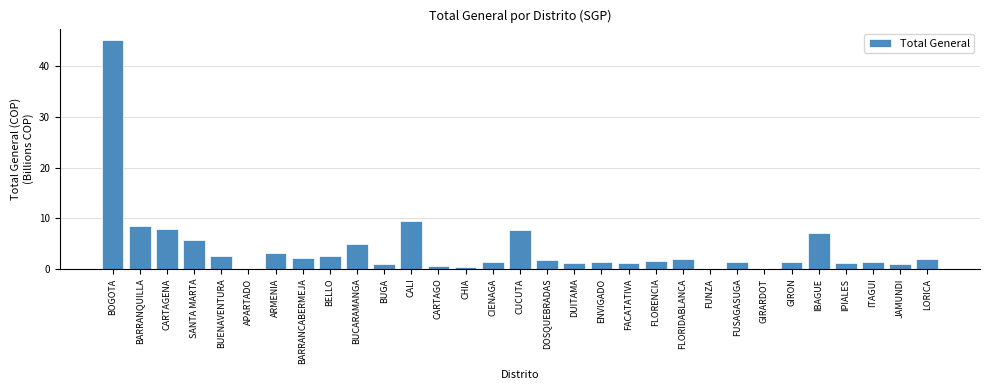

Between FACATATIVA and FUNZA, which is larger?

FACATATIVA